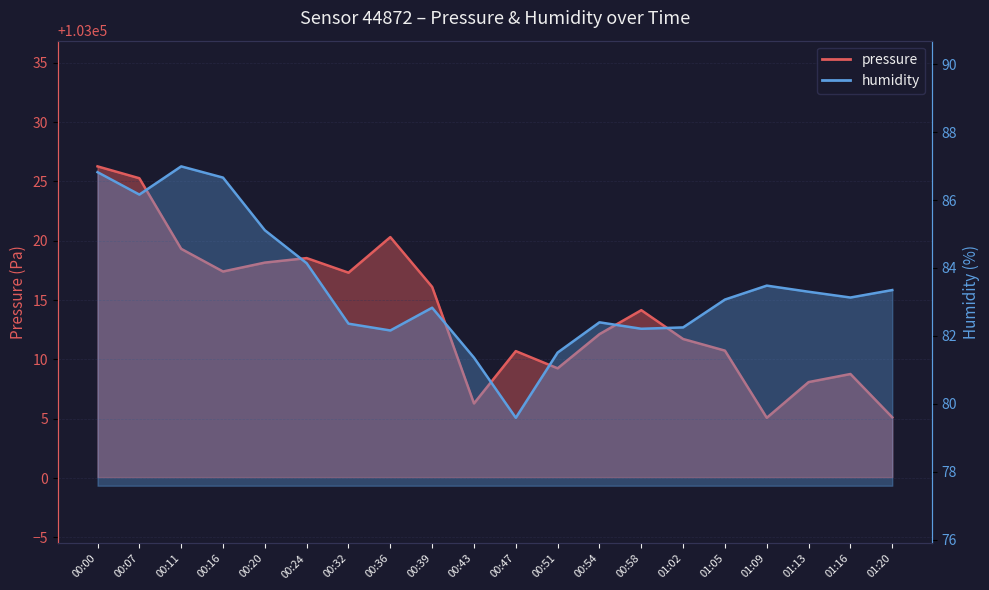

True or false: pressure and humidity intersect in this chart.

False